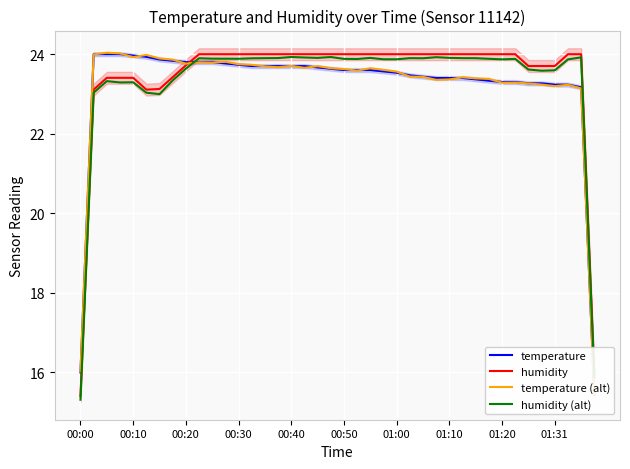

Reading left to right, transcribe all the data shown in this chart.

temperature: 16.0	24.0	24.0	24.0	24.0	23.9	23.9	23.8	23.8	23.8	23.8	23.8	23.7	23.7	23.7	23.7	23.7	23.7	23.7	23.6	23.6	23.6	23.6	23.6	23.5	23.5	23.4	23.4	23.4	23.4	23.4	23.3	23.3	23.3	23.3	23.3	23.2	23.2	23.2	15.4
humidity: 15.4	23.1	23.4	23.4	23.4	23.1	23.1	23.4	23.7	24.0	24.0	24.0	24.0	24.0	24.0	24.0	24.0	24.0	24.0	24.0	24.0	24.0	24.0	24.0	24.0	24.0	24.0	24.0	24.0	24.0	24.0	24.0	24.0	24.0	23.7	23.7	23.7	24.0	24.0	16.0
temperature (alt): 16.0	24.0	24.0	24.0	23.9	24.0	23.9	23.9	23.8	23.8	23.8	23.8	23.7	23.7	23.7	23.7	23.7	23.7	23.7	23.6	23.6	23.6	23.6	23.6	23.6	23.4	23.4	23.4	23.4	23.4	23.4	23.4	23.3	23.3	23.3	23.2	23.2	23.2	23.1	15.5
humidity (alt): 15.3	23.0	23.3	23.3	23.3	23.0	23.0	23.3	23.6	23.9	23.9	23.9	23.9	23.9	23.9	23.9	23.9	23.9	23.9	23.9	23.9	23.9	23.9	23.9	23.9	23.9	23.9	23.9	23.9	23.9	23.9	23.9	23.9	23.9	23.6	23.6	23.6	23.9	23.9	15.9